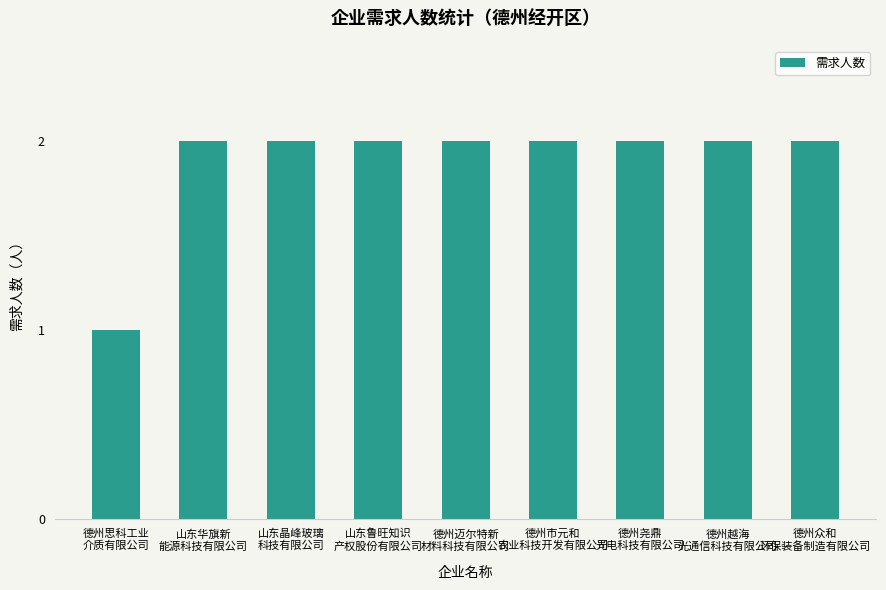

Count the number of categories in the chart.

9